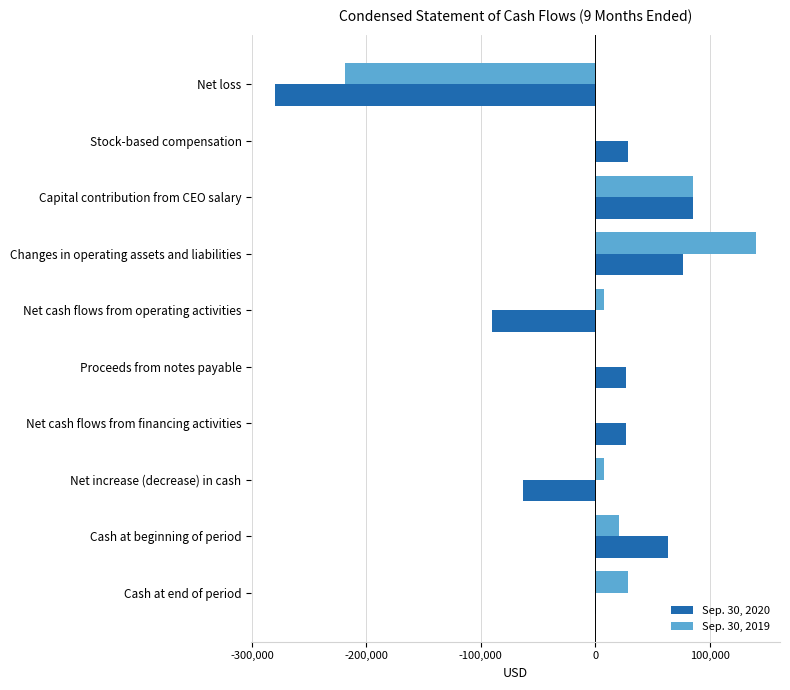

What is the sum of the Sep. 30, 2020 values at Net loss and Capital contribution from CEO salary?

-194628